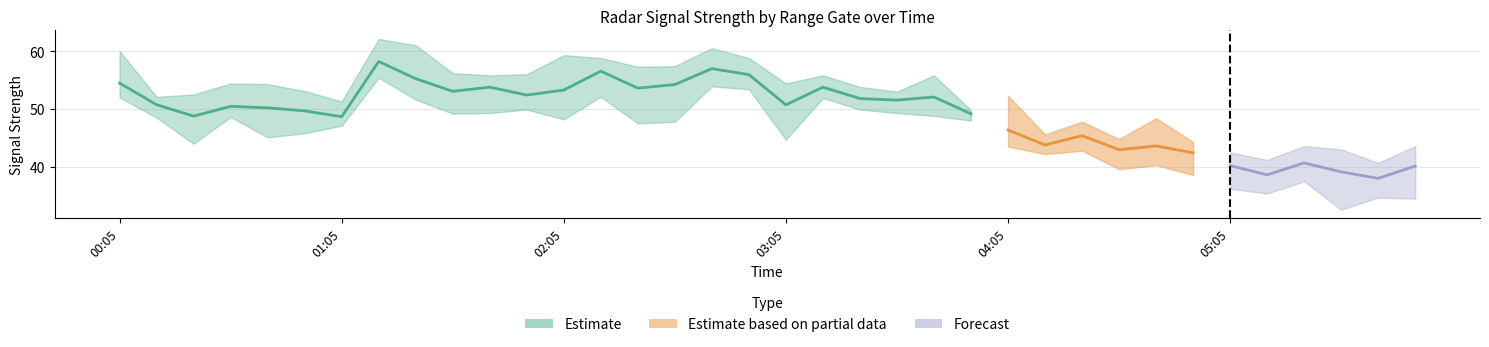

What is the label of the 20th point from the right?

2020/10/09 02:45